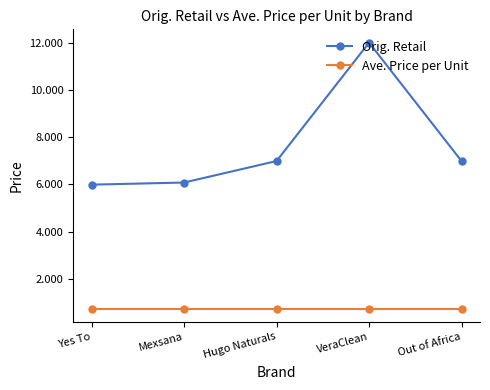

Rank the series by their average value, from highest to lowest.

Orig. Retail, Ave. Price per Unit